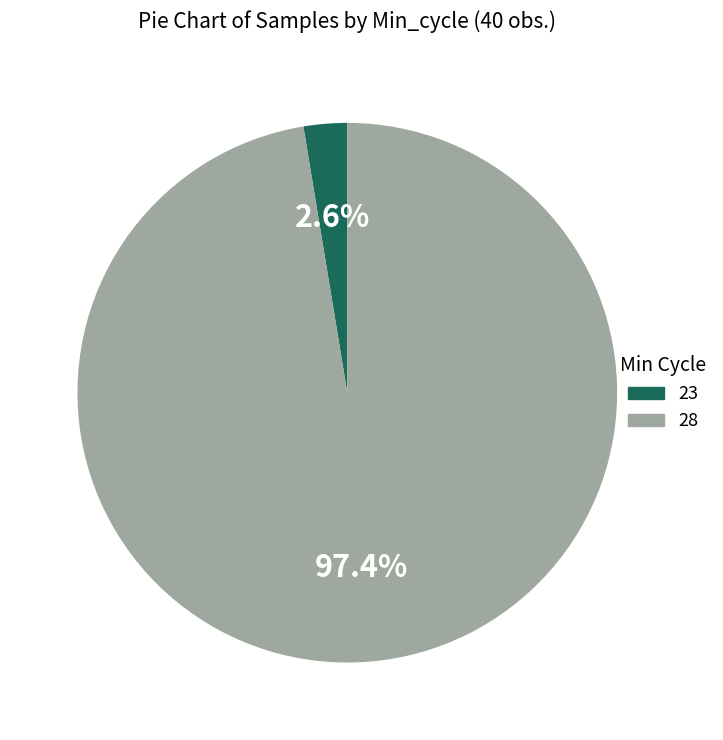

How many segments does this pie chart have?

2